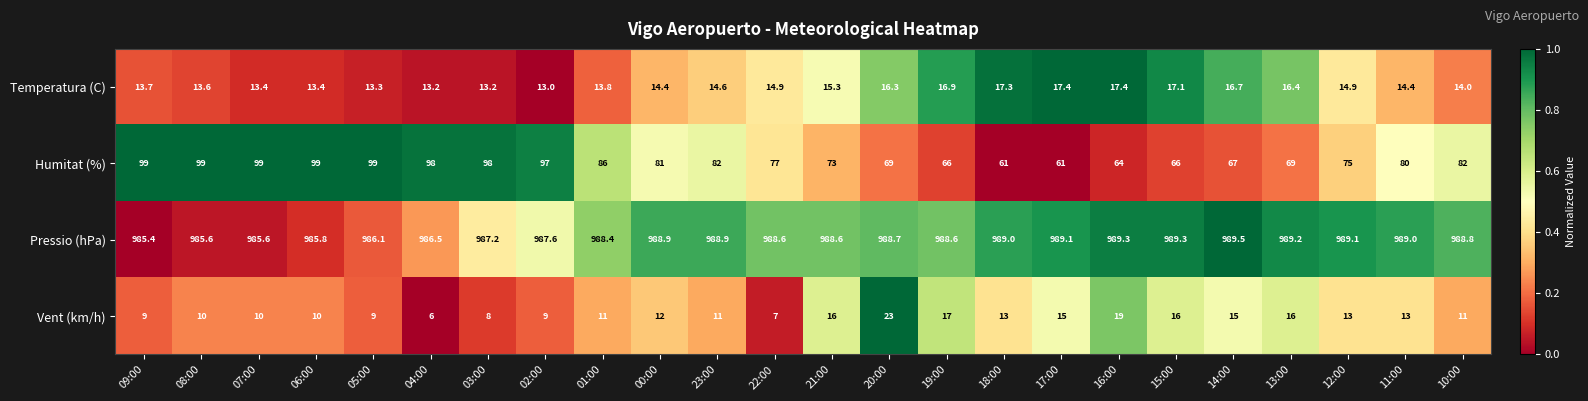

What is the sum of the Humitat (%) values at 01:00 and 17:00?

147.0